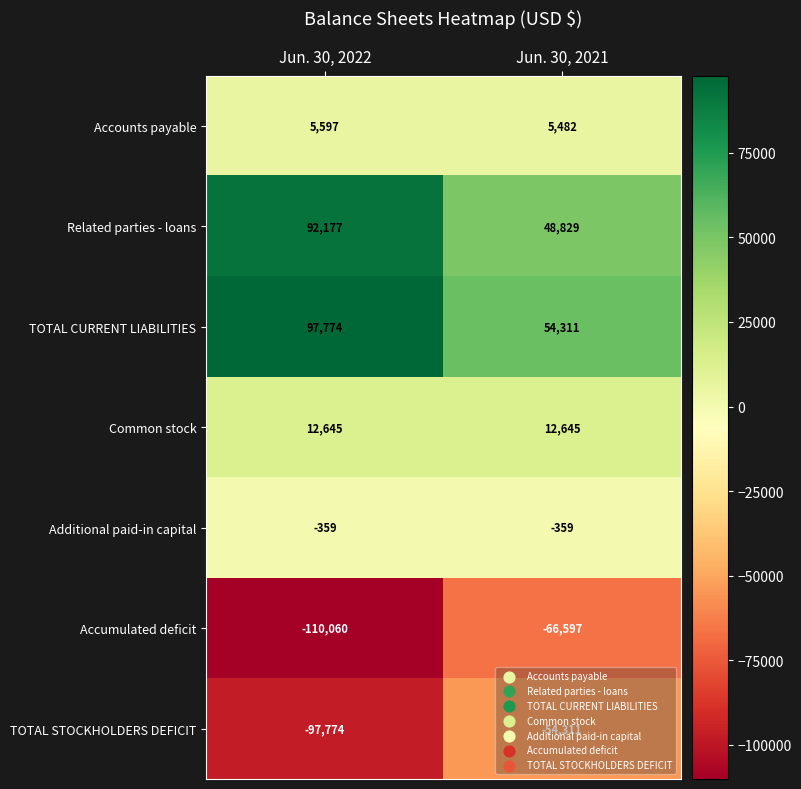

The Additional paid-in capital series shows -359 at Jun. 30, 2022. True or false?

True